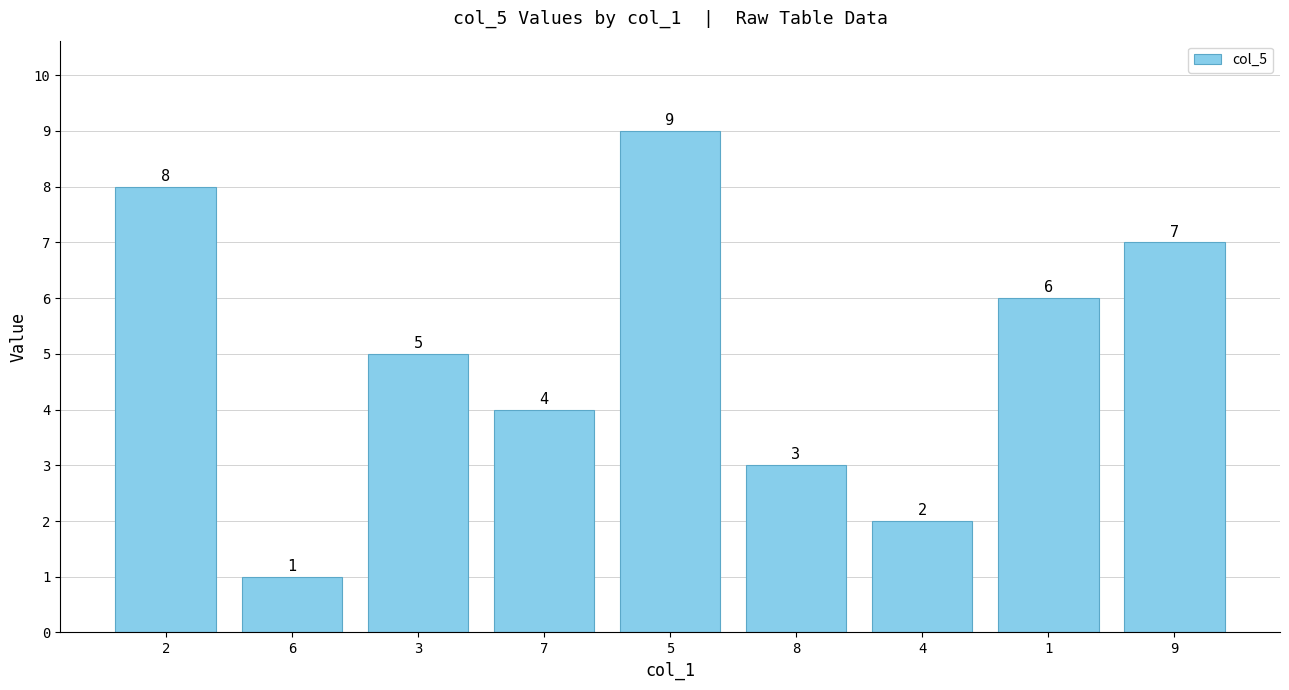

Reading left to right, list all the values displayed in this chart.

2=8	6=1	3=5	7=4	5=9	8=3	4=2	1=6	9=7